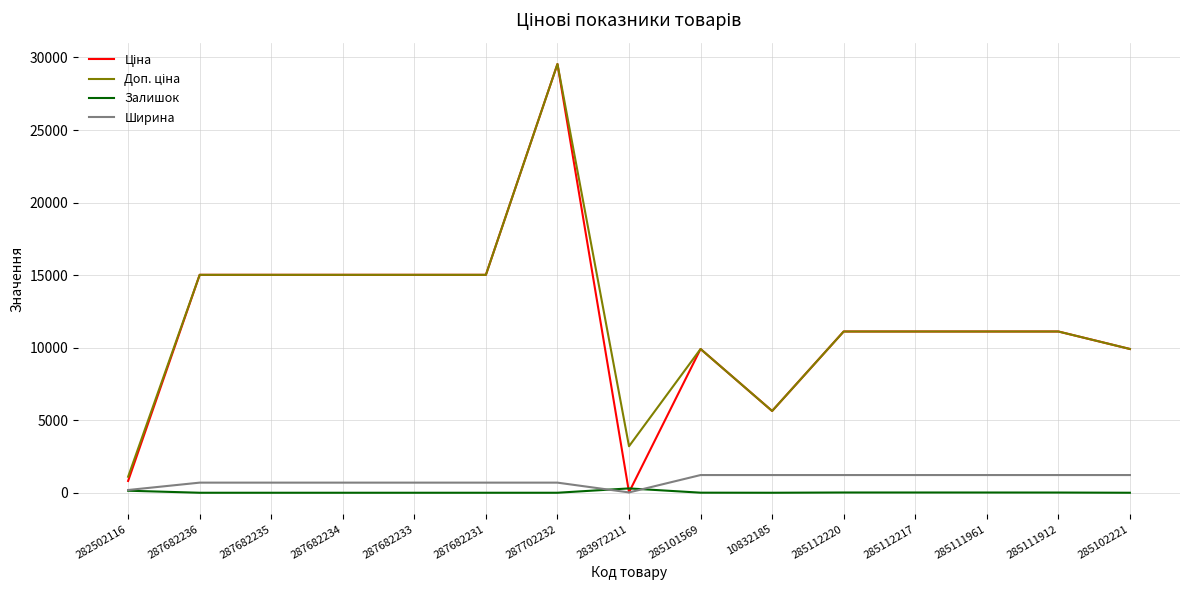

At which category is the sum across all series the highest?

287702232